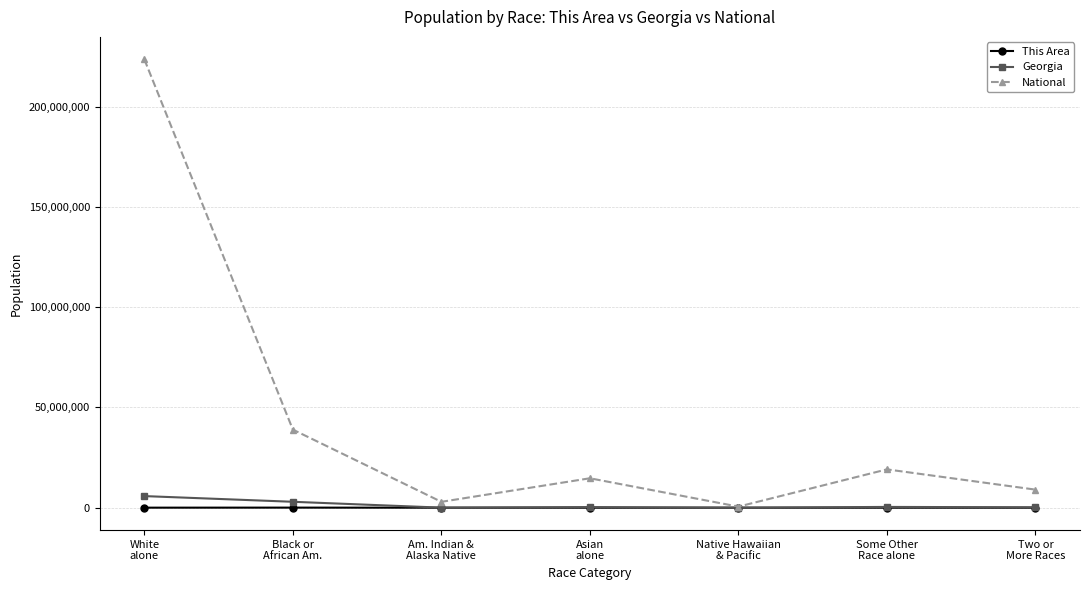

In National, how many points are lower than both neighbors (excluding endpoints)?

2